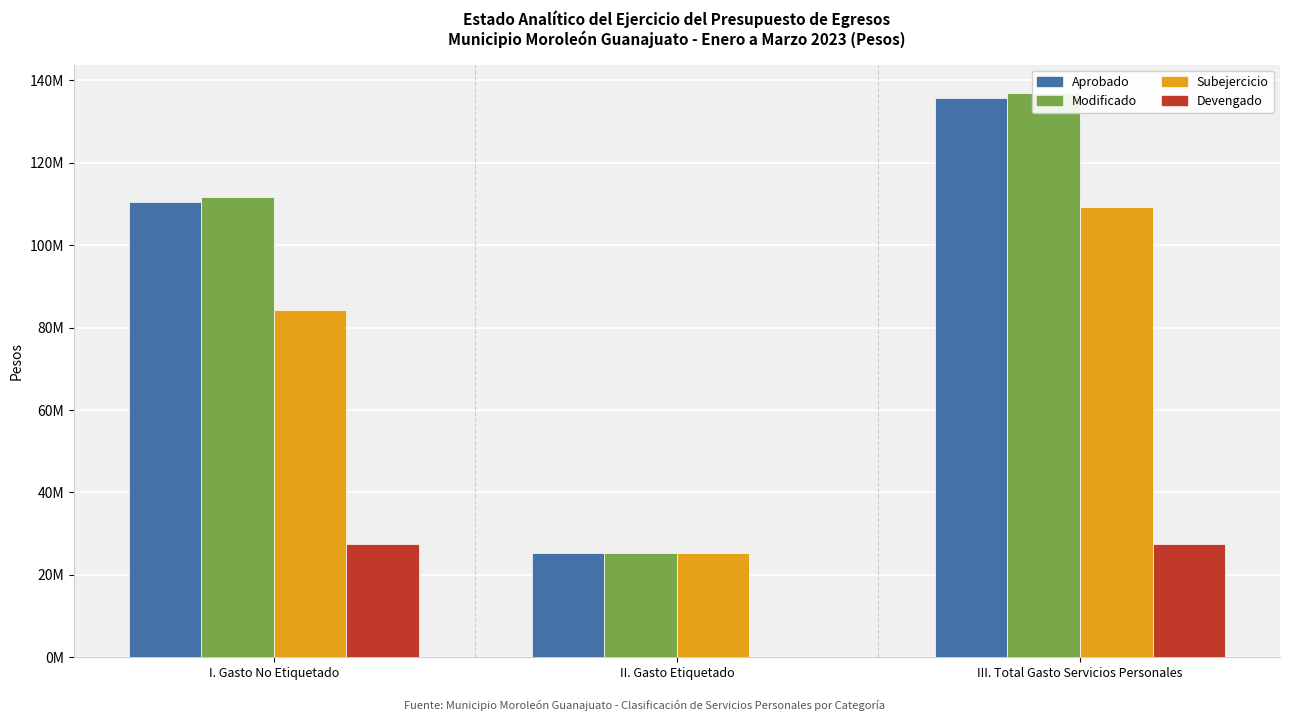

Which label corresponds to the largest value in the chart?

III. Total Gasto Servicios Personales